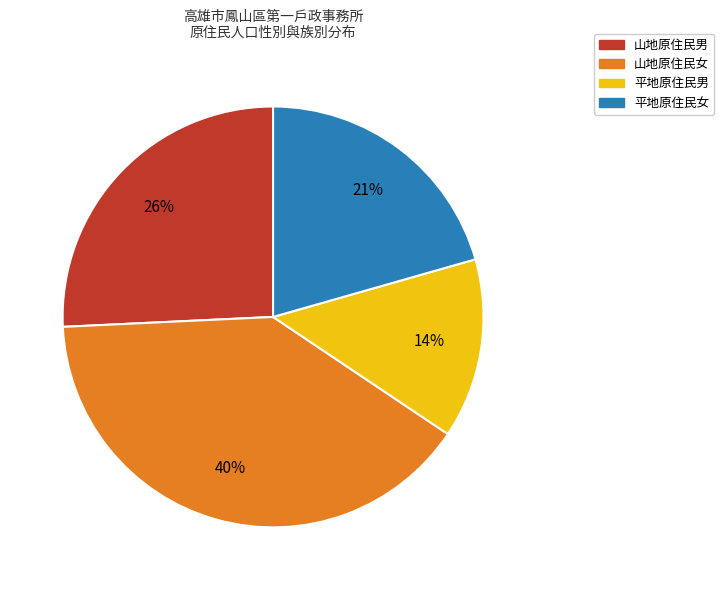

To the nearest percent, what is the average slice percentage?

25%